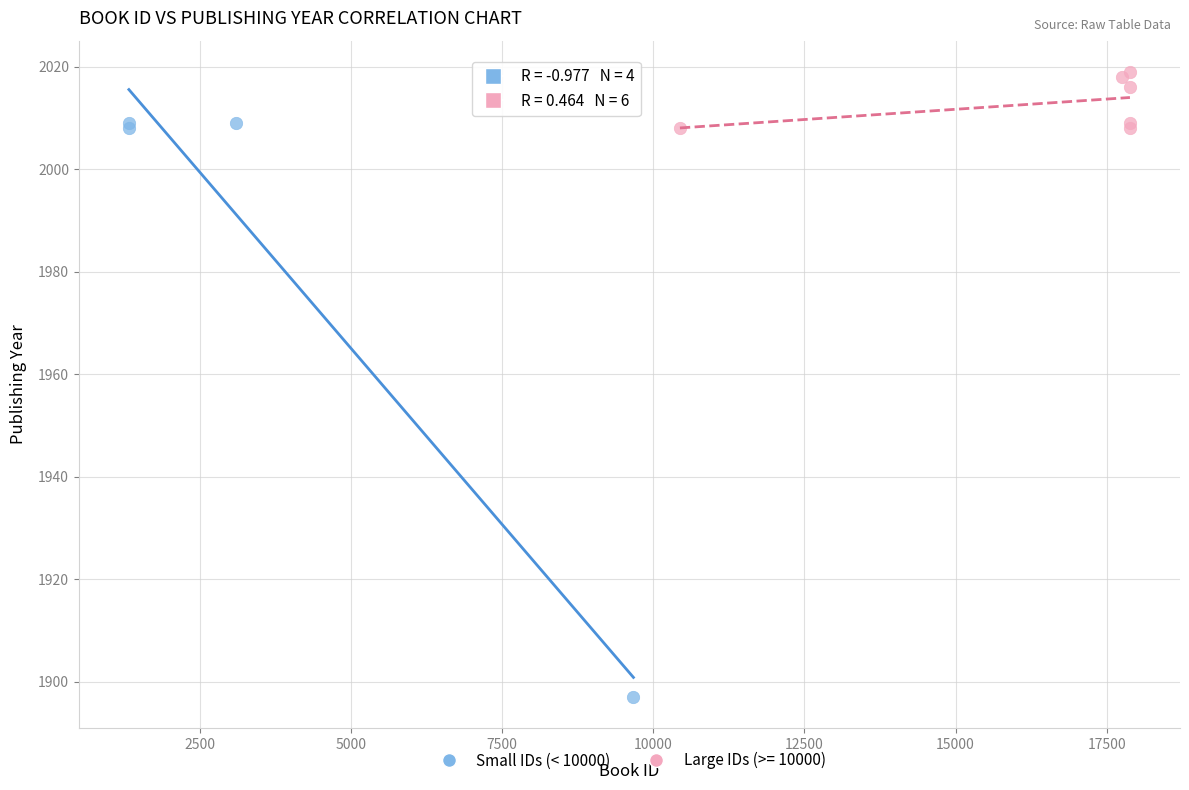

Which series contains the highest Y value?

Large IDs (>= 10000)